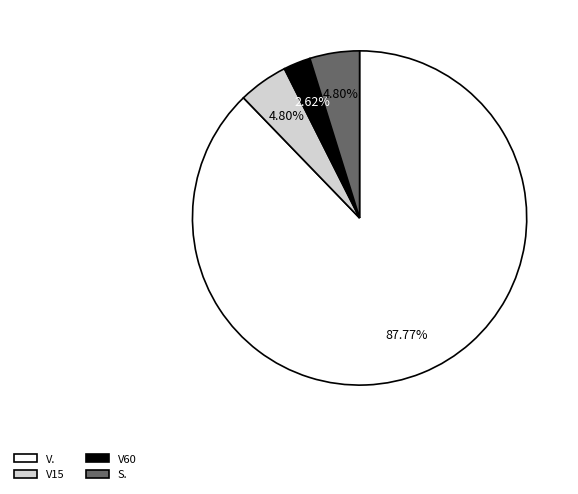

To the nearest percent, what percentage of the pie is V15?

5%